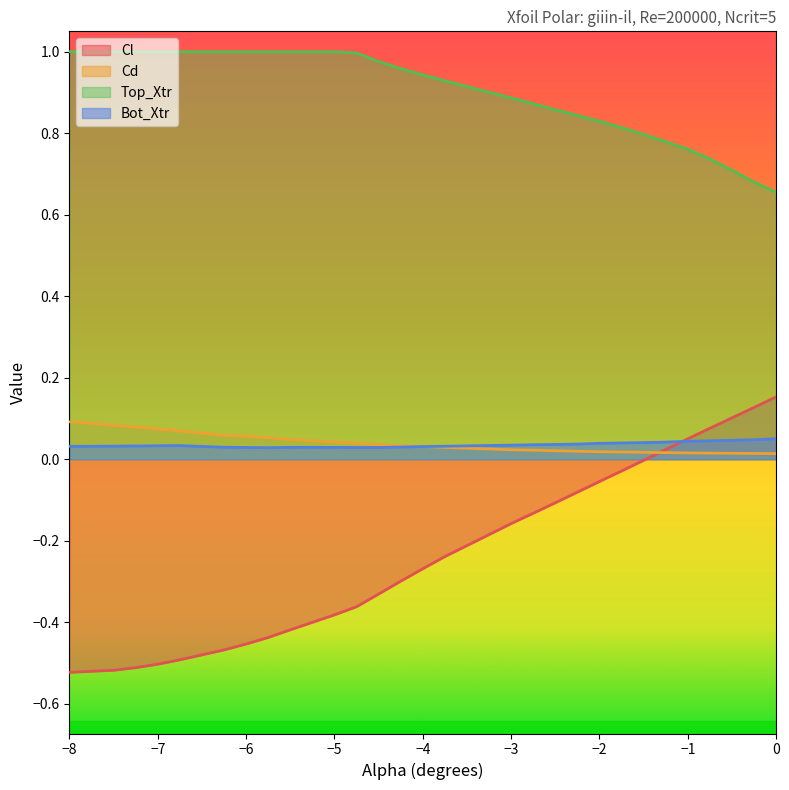

The Top_Xtr series shows 0.3 at 0. True or false?

False